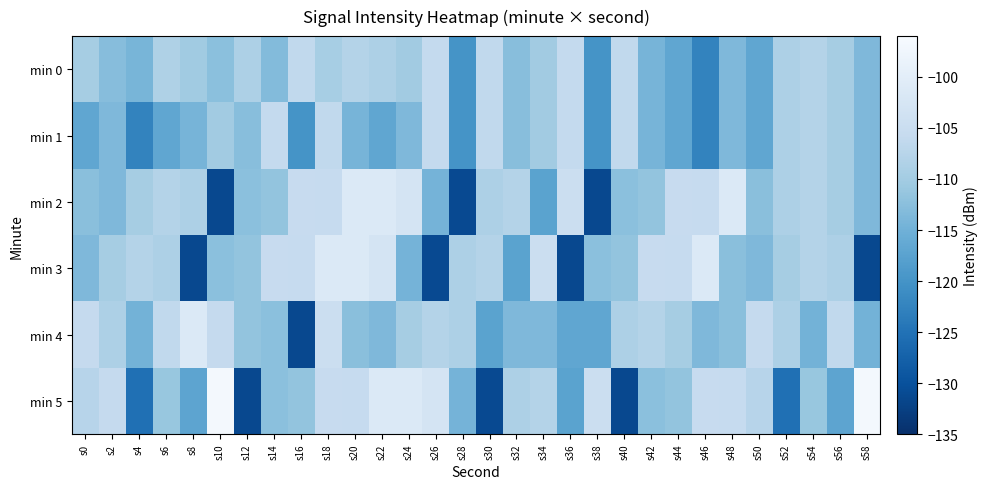

At which category is the sum across all series the highest?

s18